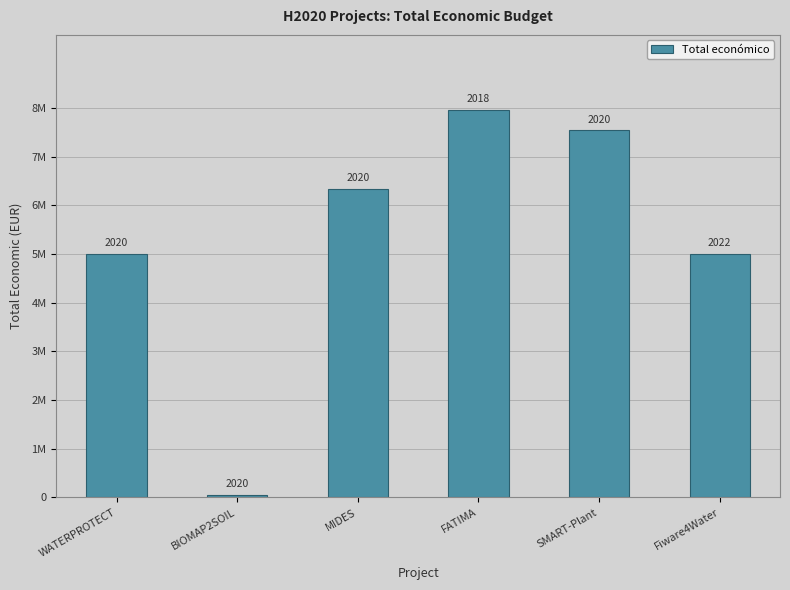

Does the chart contain any negative values?

No